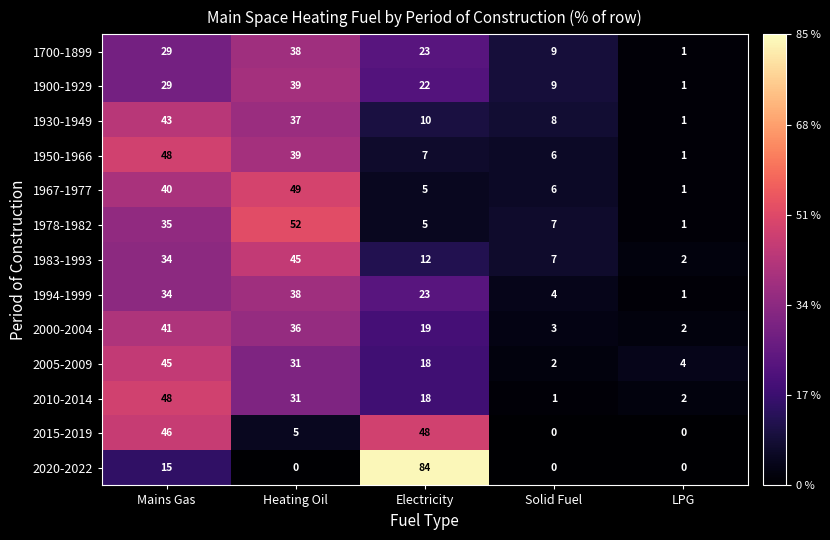

What is the total value across all series at Electricity?

294